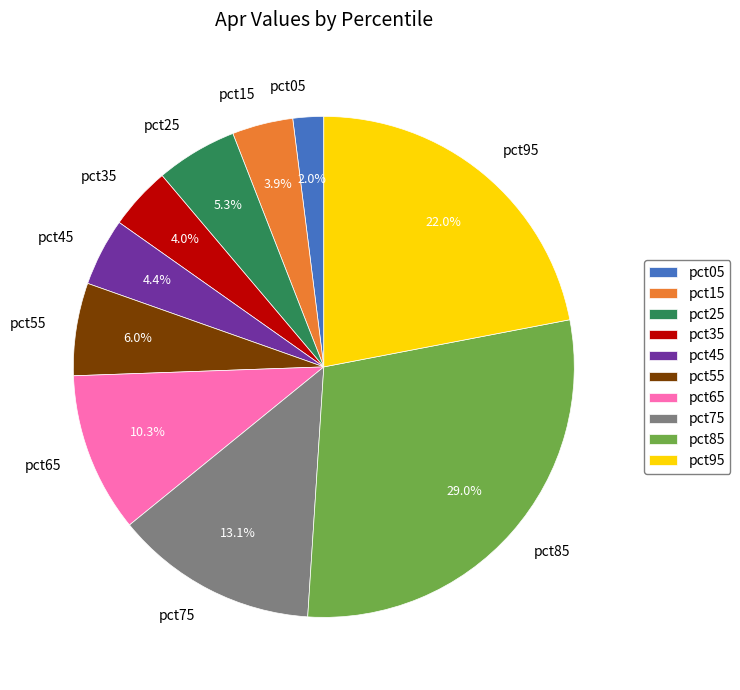

Which slice is the smallest?

pct05